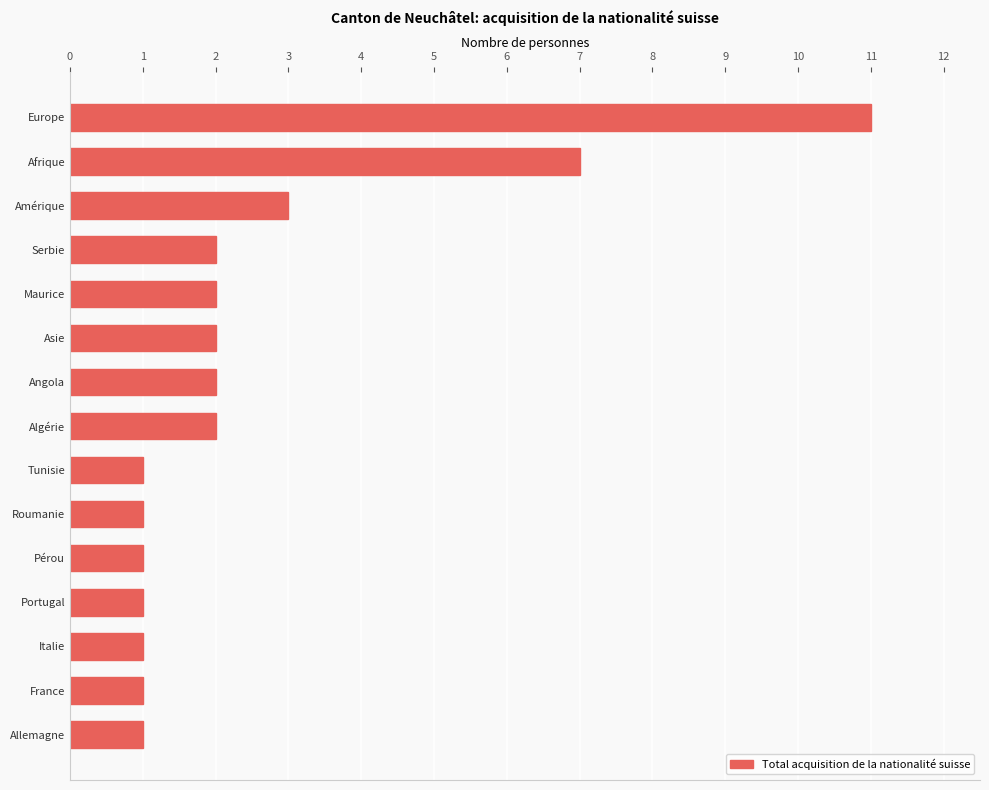

What is the difference between the maximum and minimum values?

10